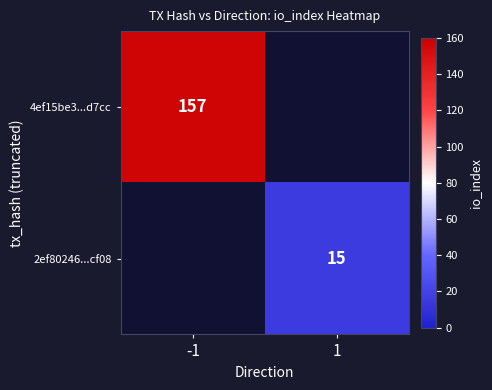

Read the 4ef15be3...d7cc value at -1.

157.0